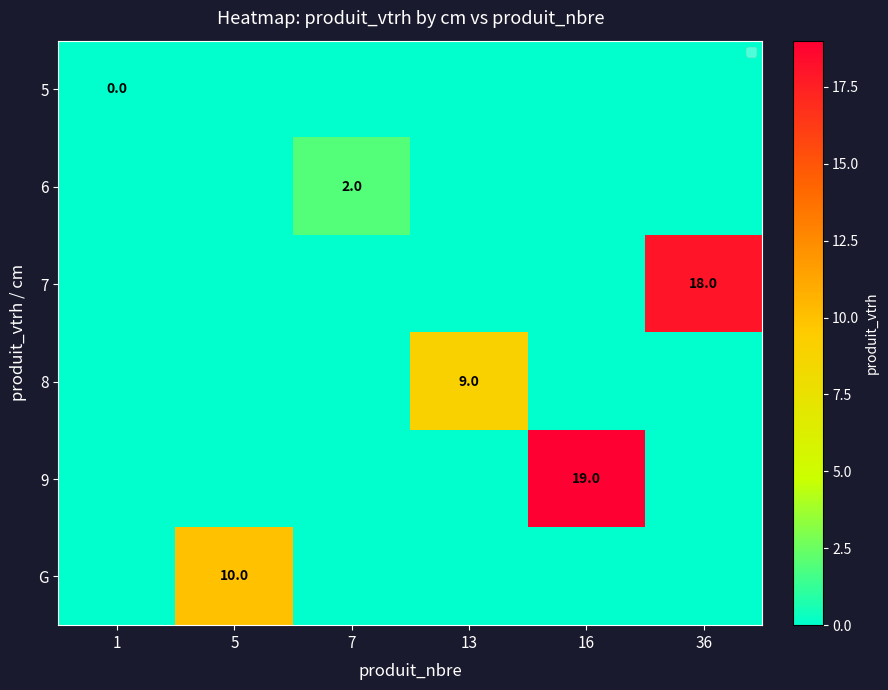

True or false: 6 has a value of 0 at 13.

True